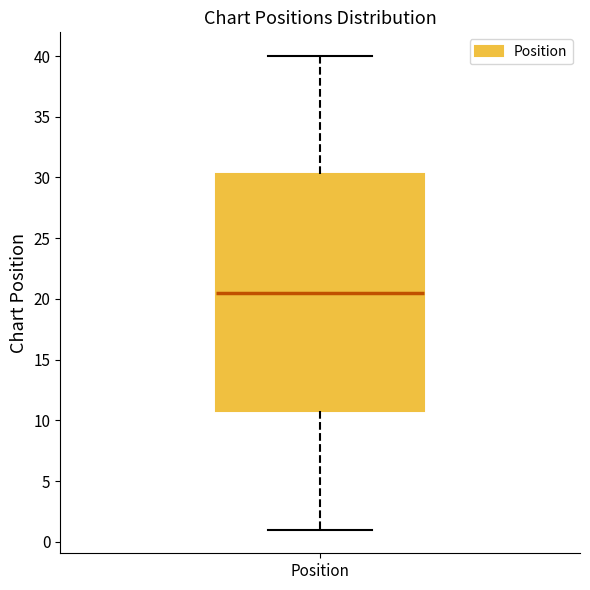

Read this box plot against the y-axis: the position of the median line, the range covered by the box, and the ends of both whiskers. The values are not printed on the chart, so give them approximately, as read against the axis.

median 20.5, box 11.0 to 30.5, whiskers 1.0 to 40.0